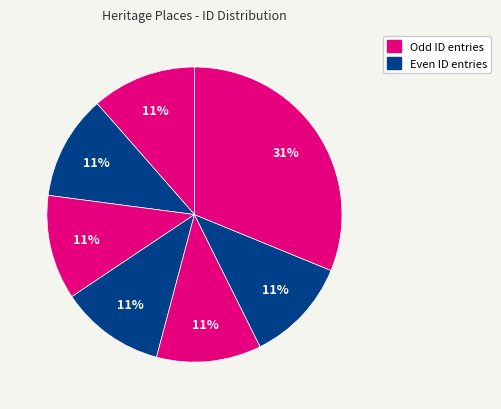

How many segments does this pie chart have?

7